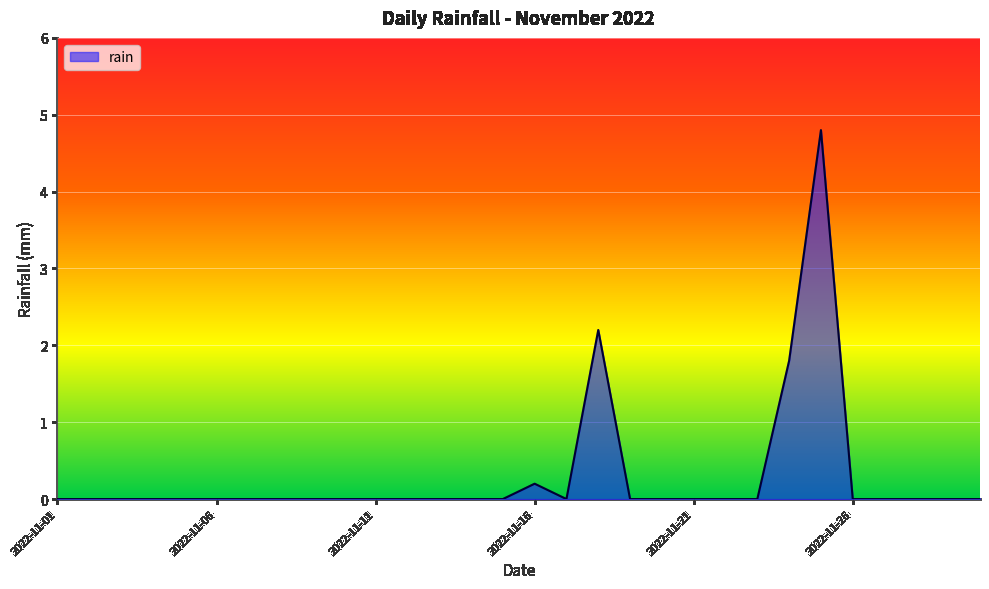

What is the difference between the maximum and minimum values?

4.8